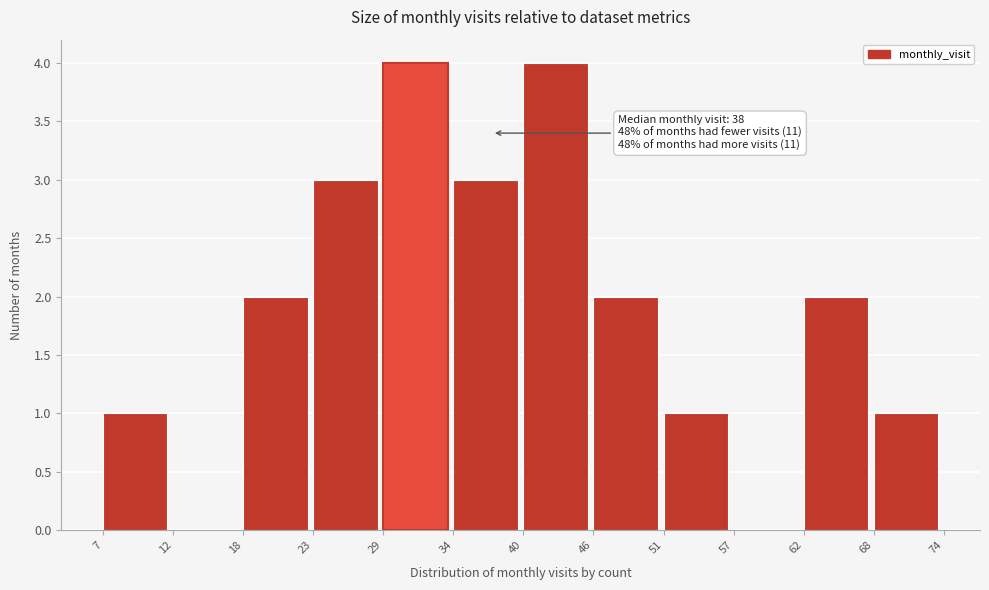

Reading left to right, list all the values displayed in this chart.

7=1	12=0	18=2	23=3	29=4	34=3	40=4	46=2	51=1	57=0	62=2	68=1